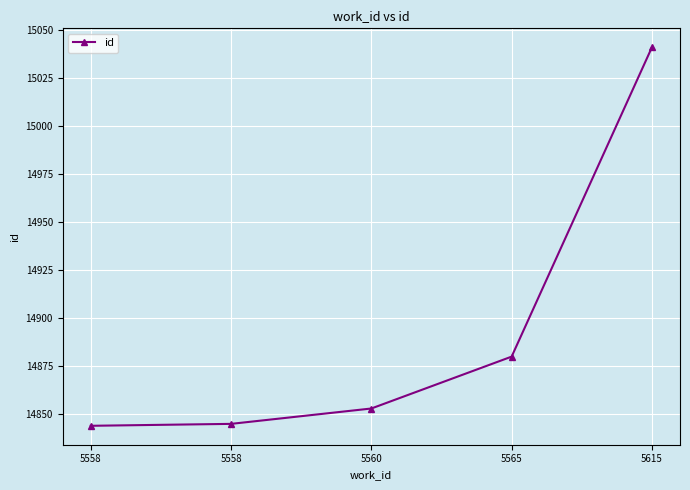

What is the difference between the values at 5558 and 5615?

197